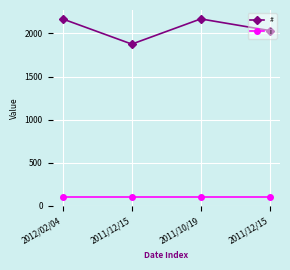

What value does the i series have at 2011/12/15?

100